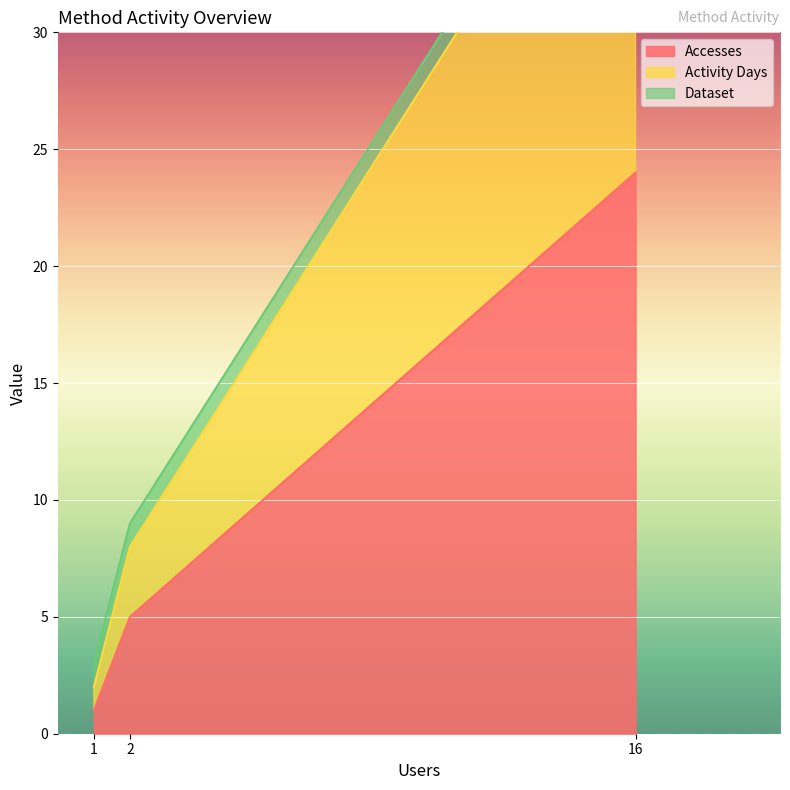

Is it true that Accesses equals 2 at 1?

False